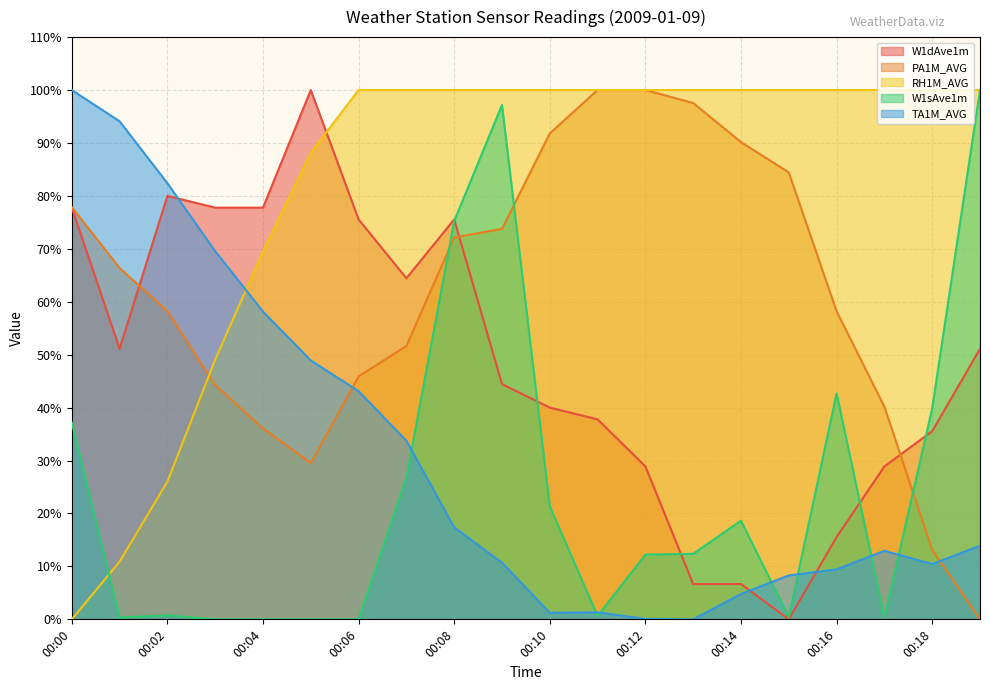

What is the average value of the W1dAve1m series?

48.8